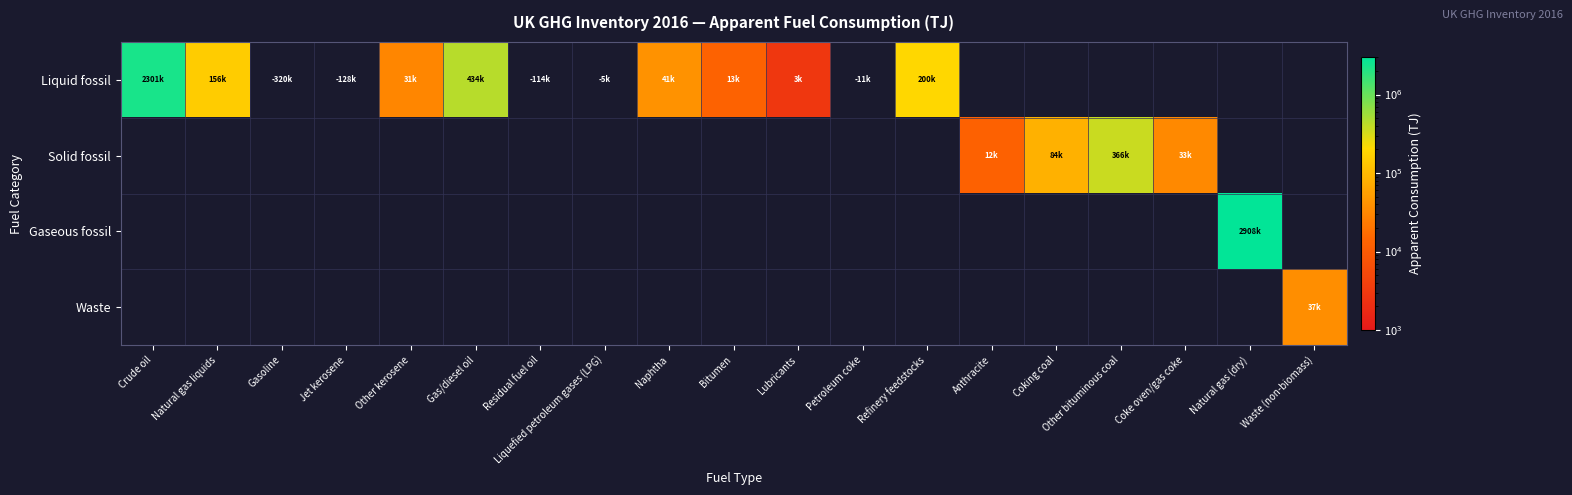

How many distinct data groups are displayed?

4